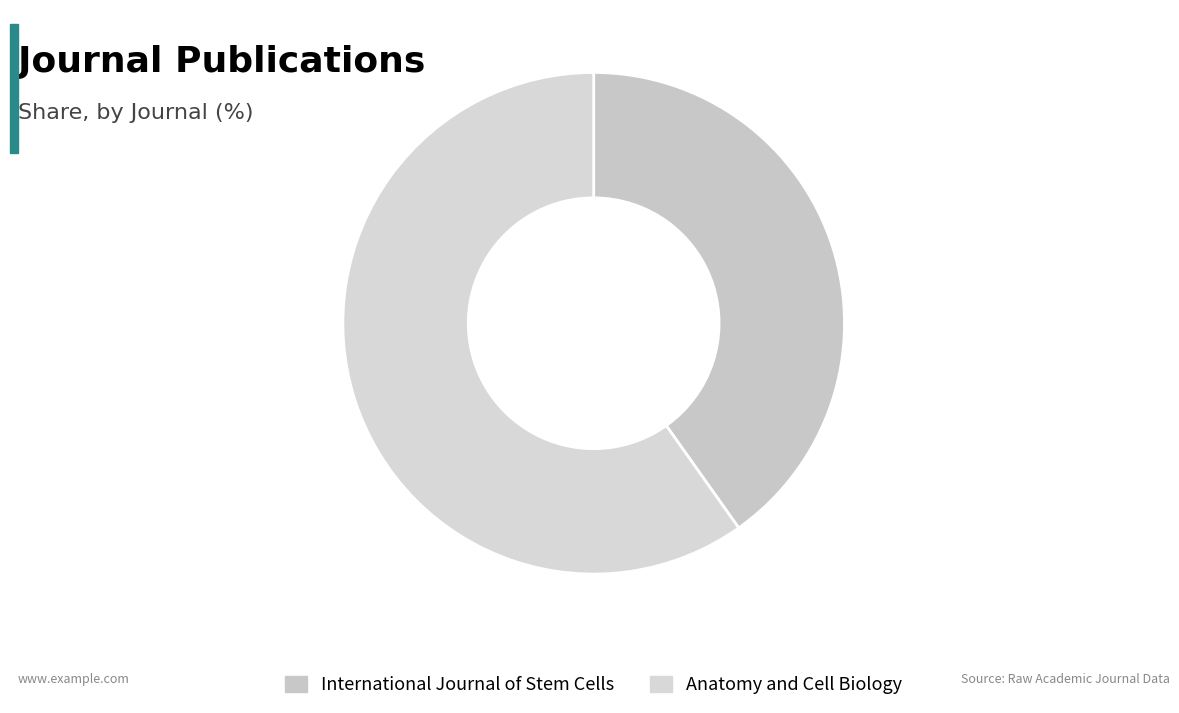

Which slice represents more than half of the pie?

Anatomy and Cell Biology